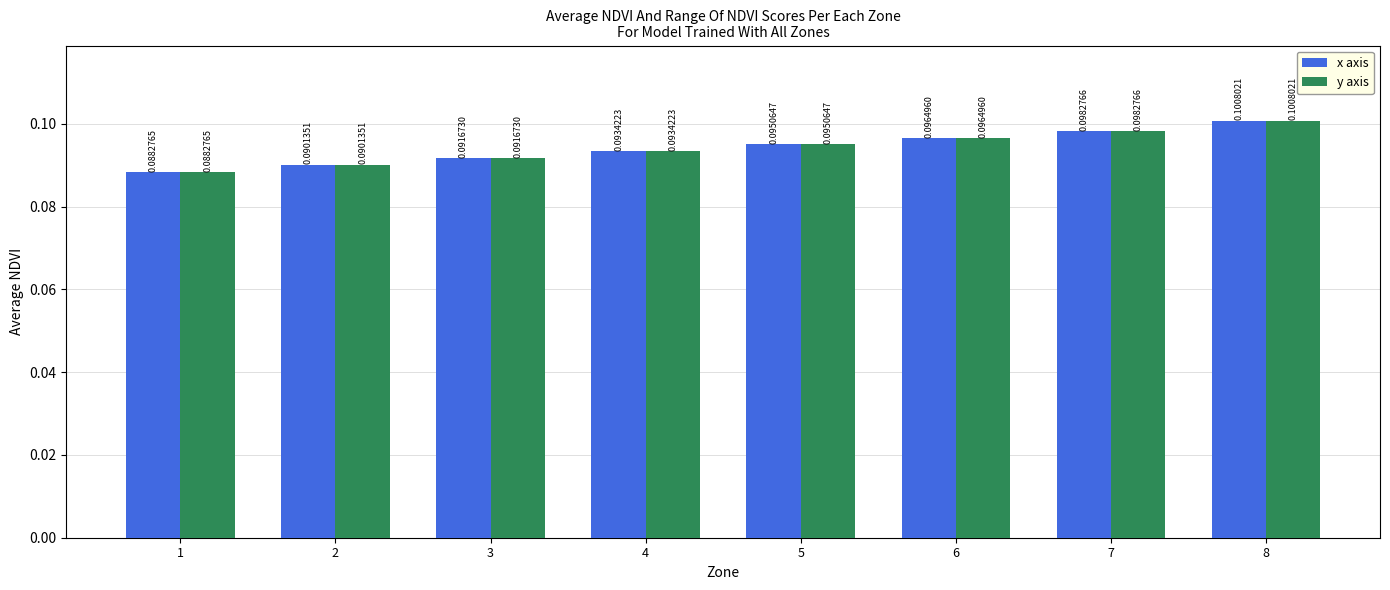

Rank the categories by y axis value from lowest to highest.

1, 2, 3, 4, 5, 6, 7, 8